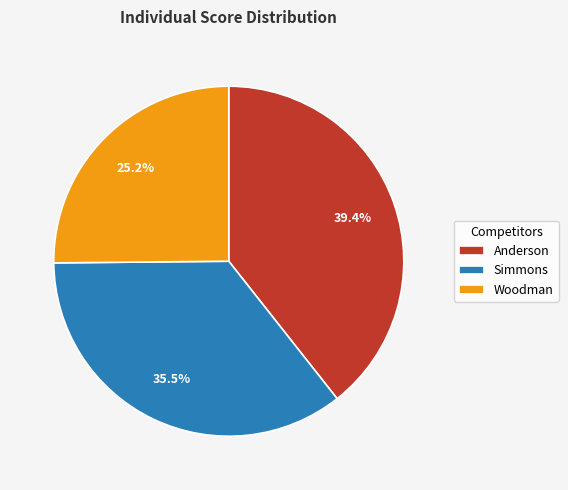

What is the ratio of the value at Woodman to the value at Anderson?

0.6